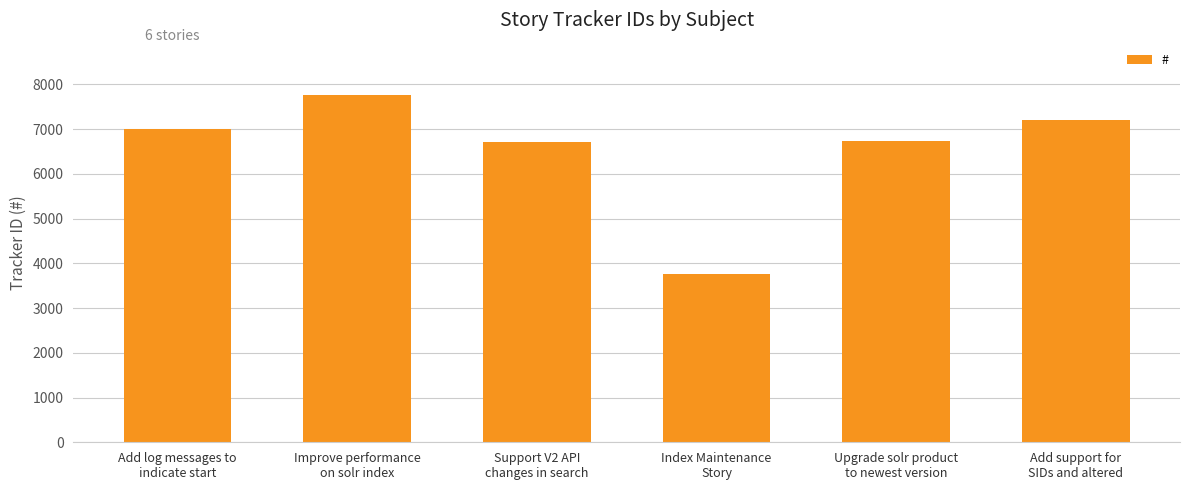

What is the sum of the values at Add support for
SIDs and altered and Add log messages to
indicate start?

14213